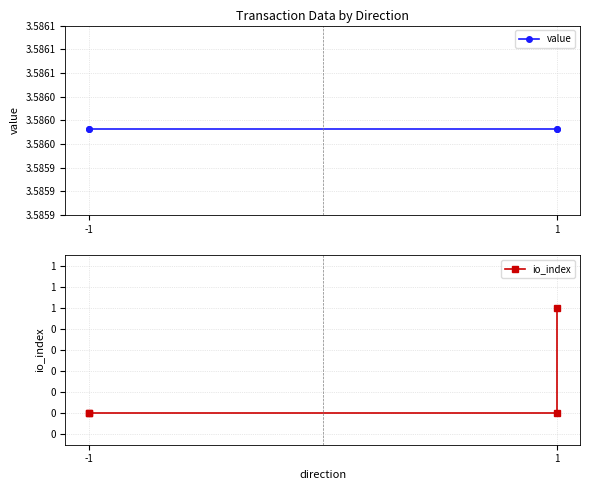

True or false: io_index has a value of 0.0 at -1.

True